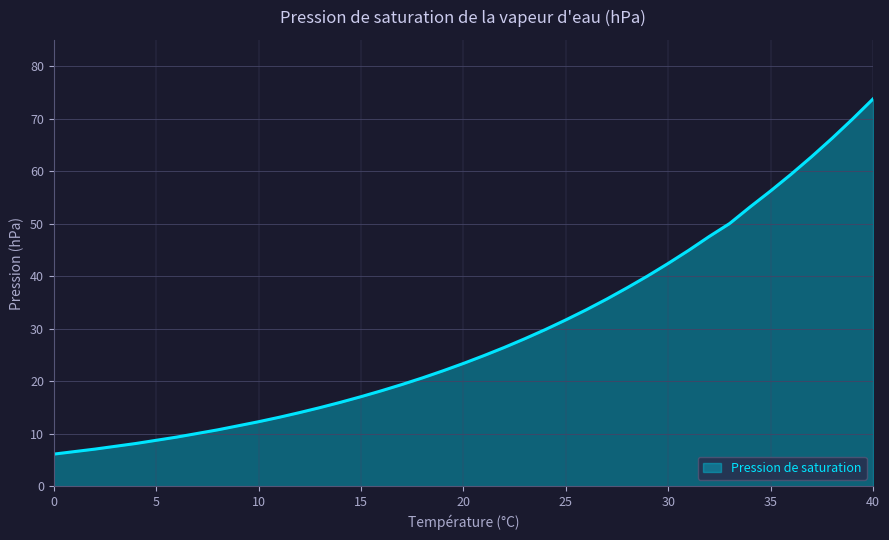

What is the difference between the maximum and minimum values?

67.6